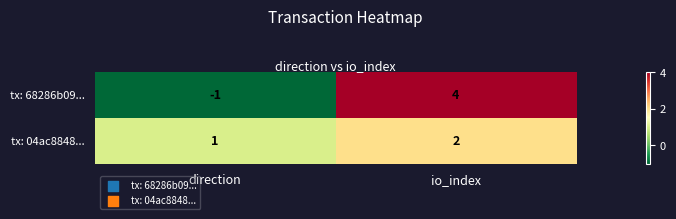

The tx: 68286b09... series shows -1 at direction. True or false?

True